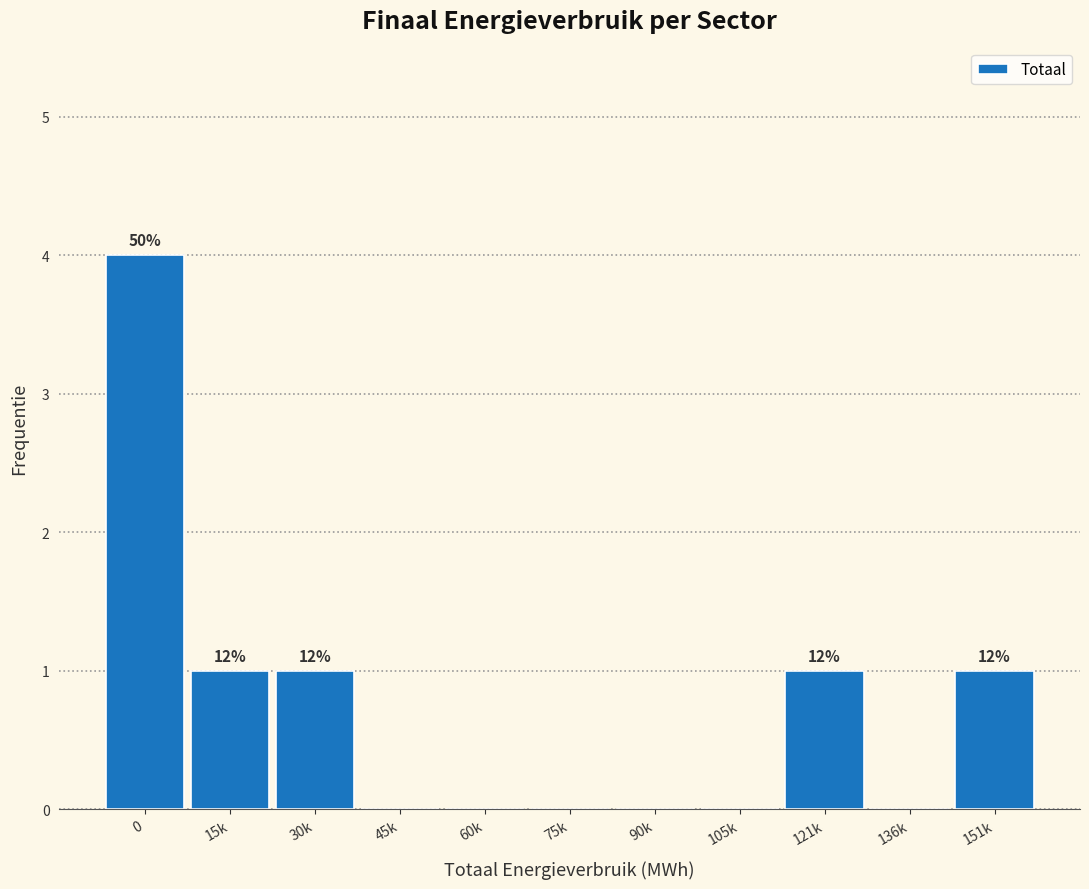

Reading left to right, what are all the values shown in this chart?

0=4	15k=1	30k=1	45k=0	60k=0	75k=0	90k=0	105k=0	121k=1	136k=0	151k=1